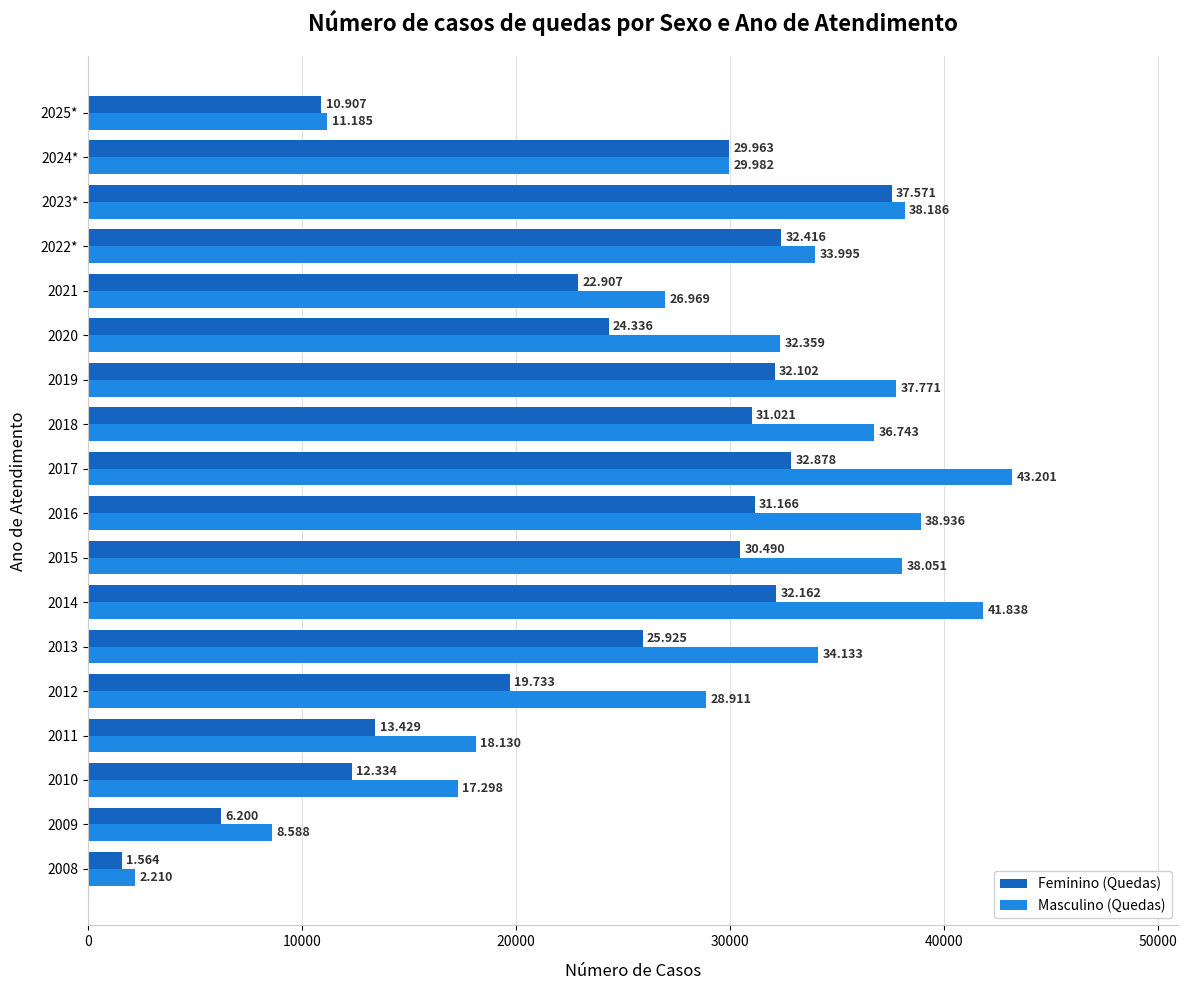

What are all the series names shown in the legend?

Feminino (Quedas), Masculino (Quedas)